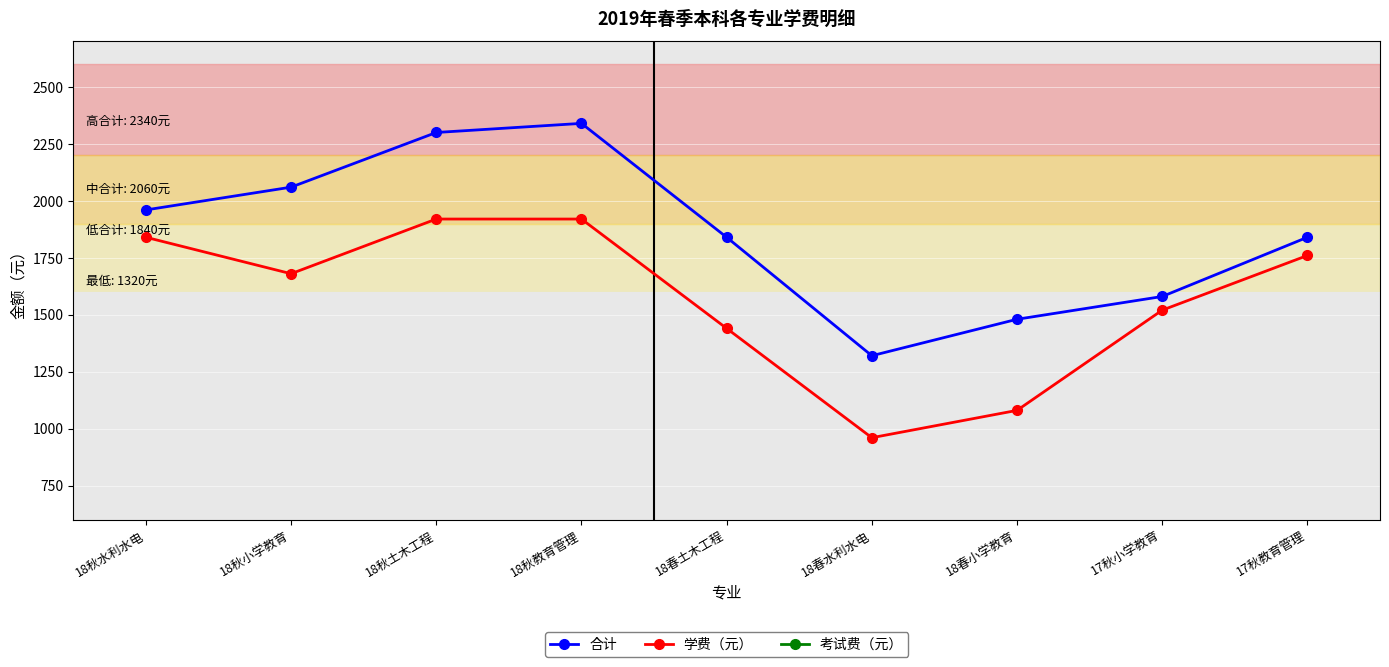

Rank the series at 17秋教育管理 from lowest to highest value.

考试费（元）, 学费（元）, 合计